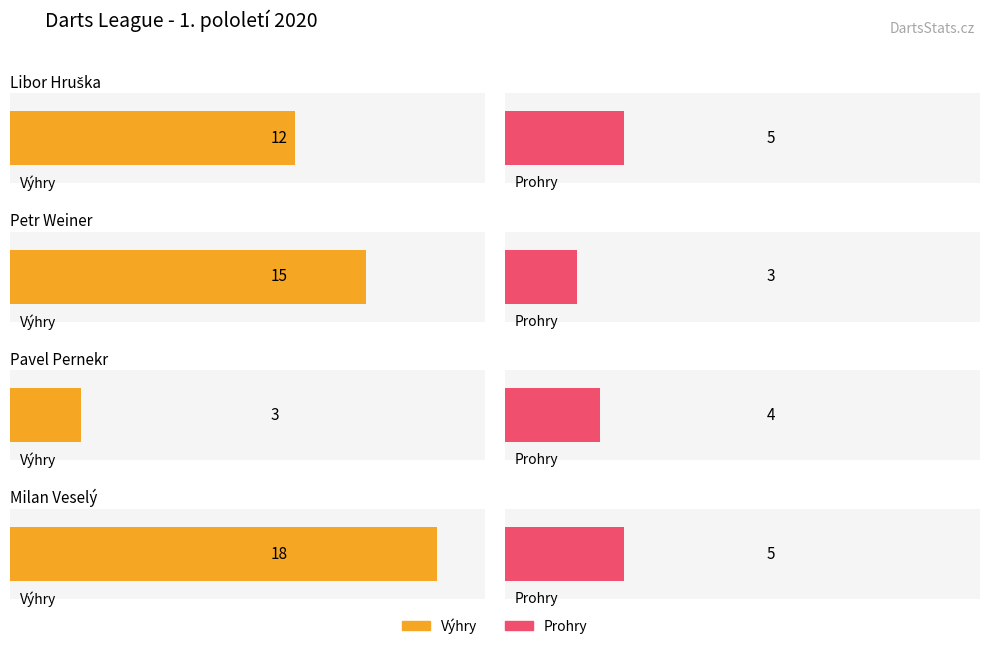

How many data points does each series have?

4